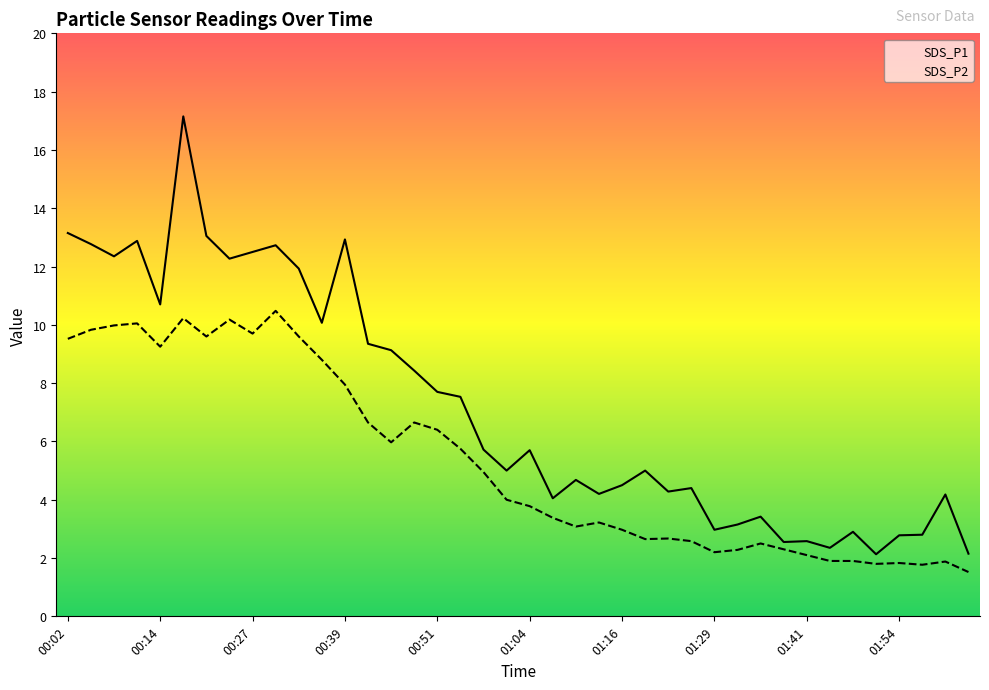

Which series has the largest total across all categories?

SDS_P1